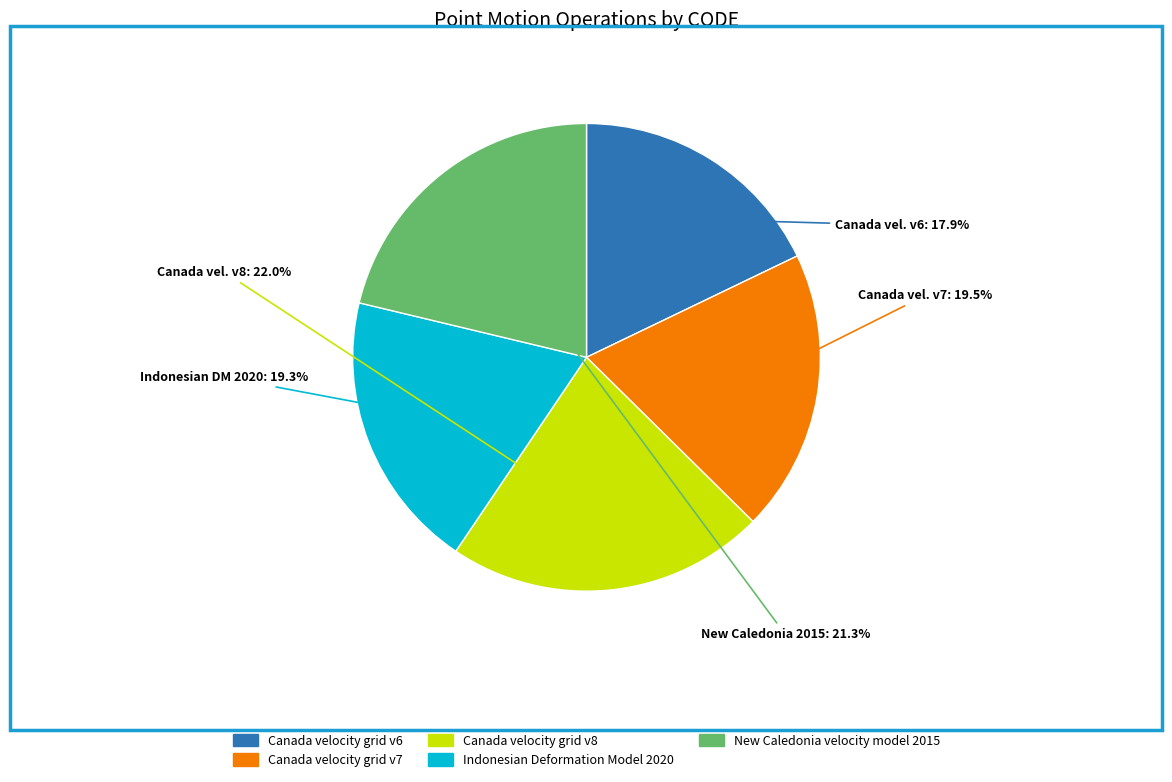

Is the sum of Canada velocity grid v8 and Indonesian Deformation Model 2020 greater than half?

No